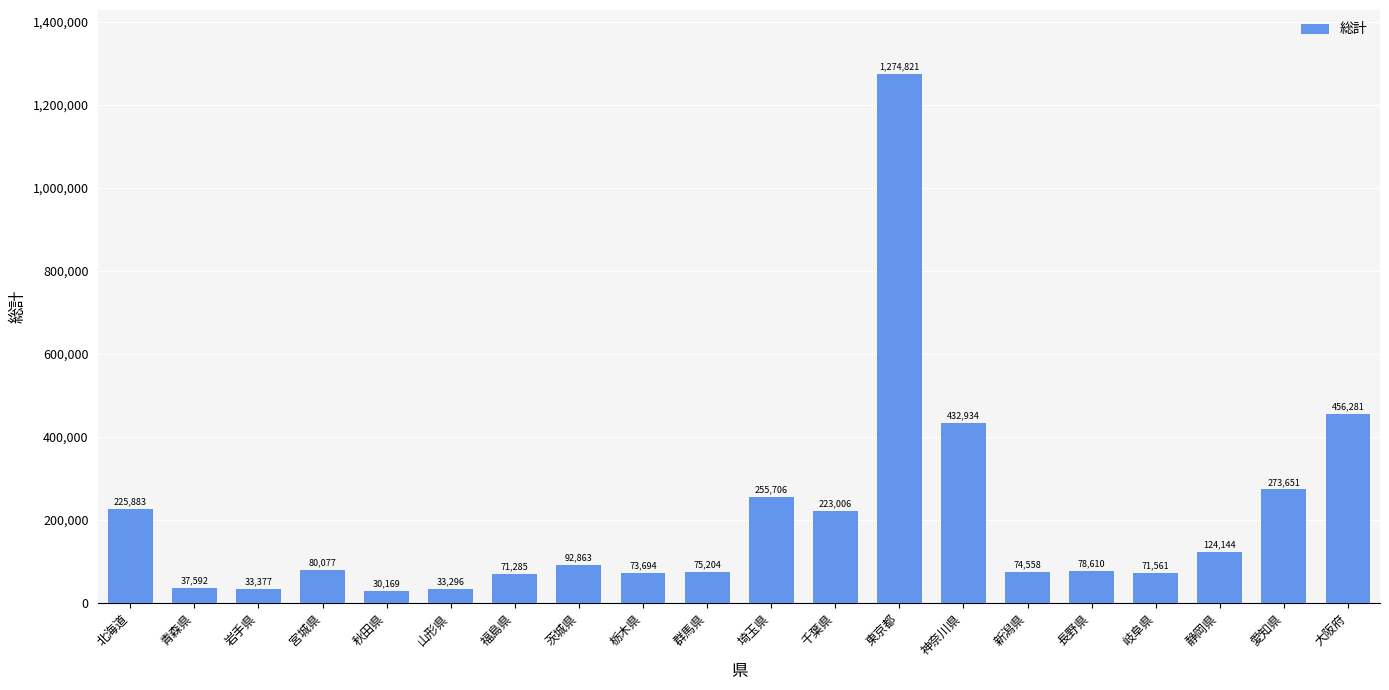

Approximately how many times larger is the value at 新潟県 compared to 栃木県?

1.0